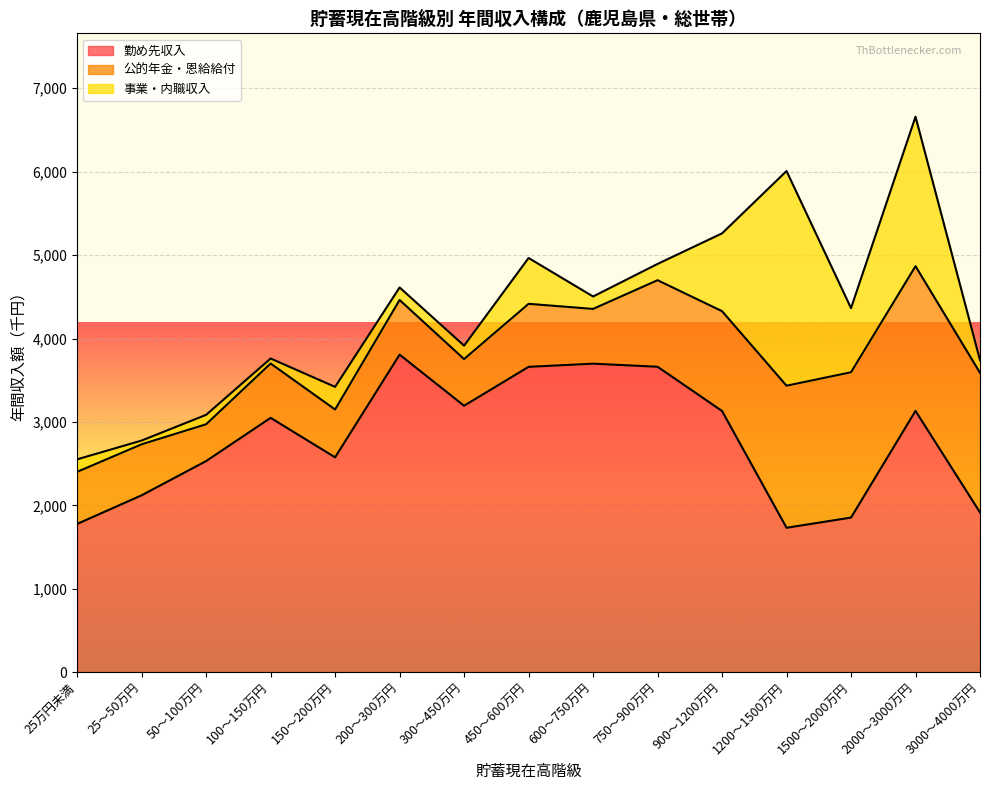

At how many categories does at least one series exceed 2975?

8